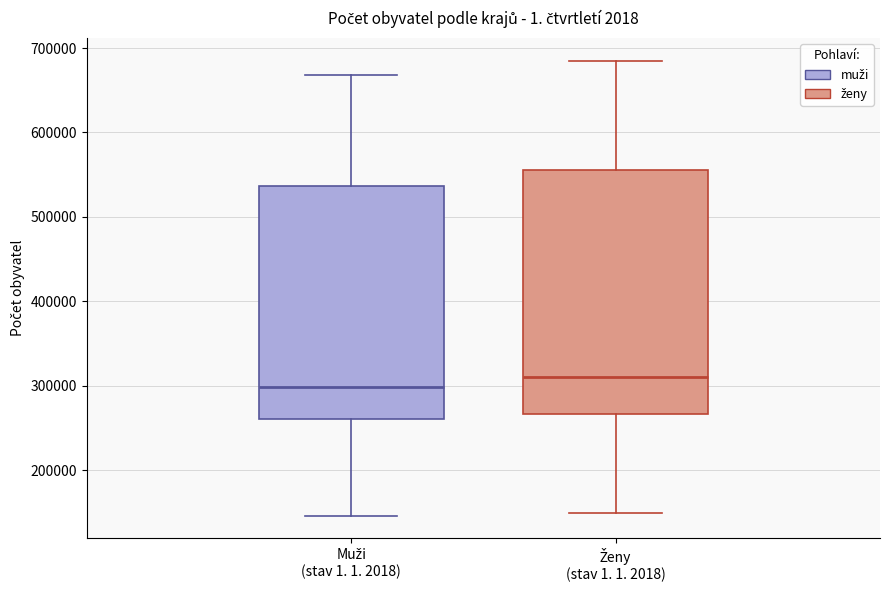

Reading left to right, transcribe this box plot: for each box, give where its median line is, the range the box spans, and where its two whiskers end, as read against the y-axis. The values are not printed on the chart, so give them approximately, as read against the axis.

Muži (stav 1. 1. 2018): median 300000, box 260000 to 540000, whiskers 150000 to 670000
Ženy (stav 1. 1. 2018): median 310000, box 270000 to 560000, whiskers 150000 to 680000